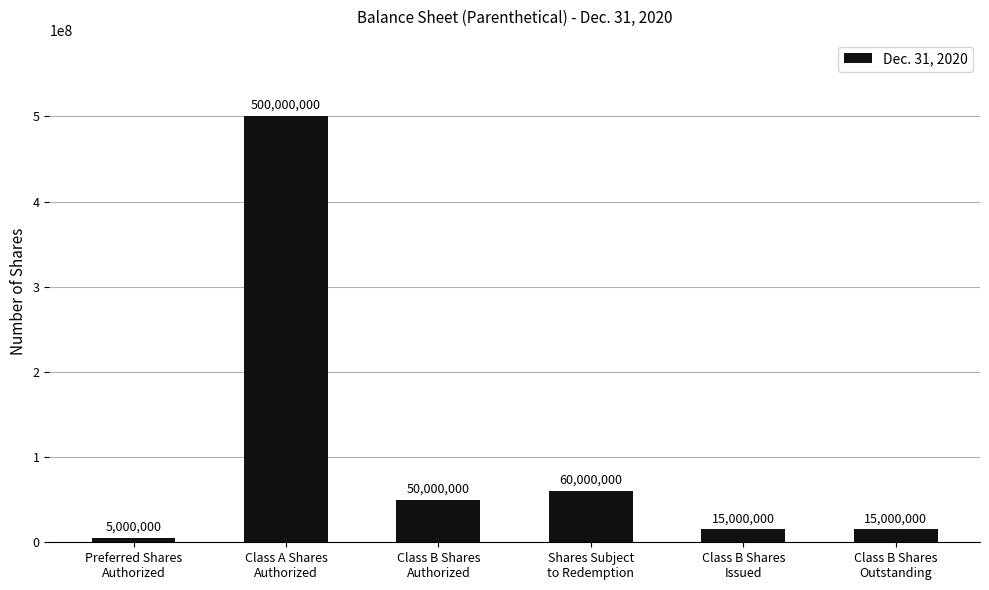

Is it true that the value at Class B Shares
Authorized is 72698541?

False